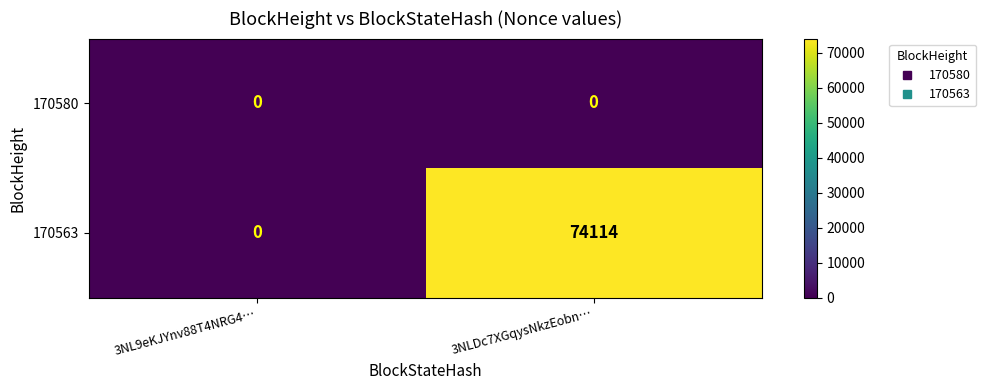

Which series has the widest spread of values?

170563